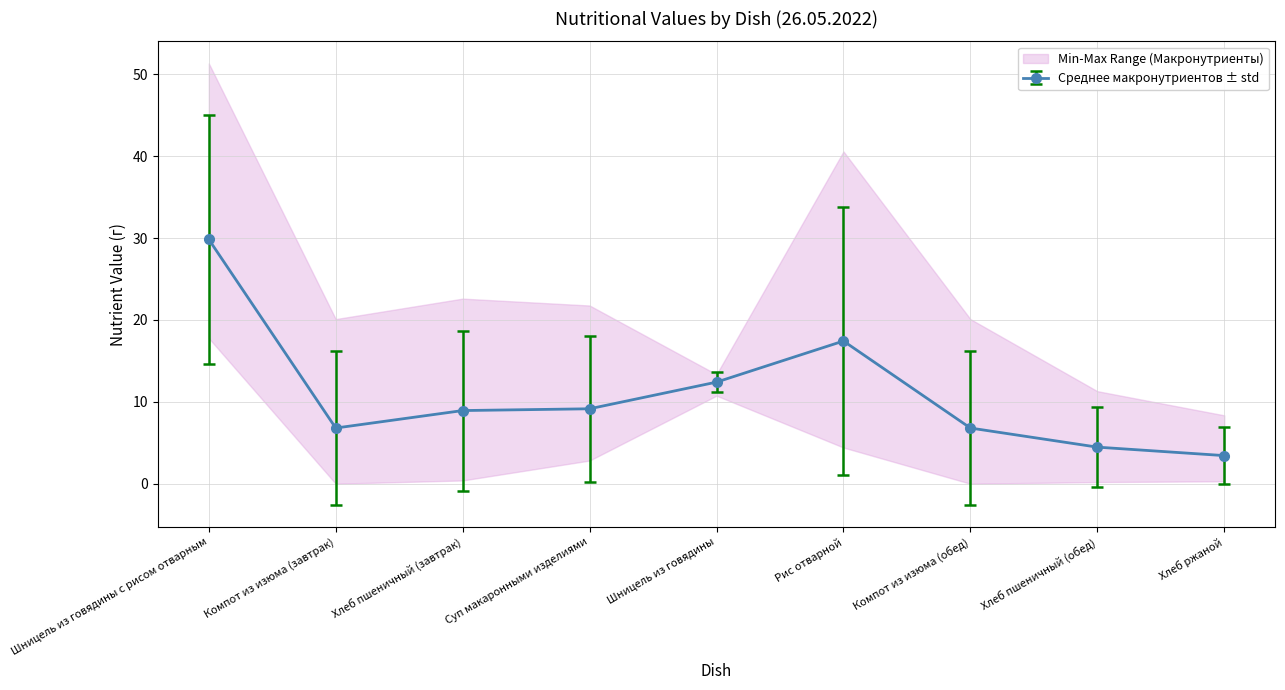

Between Шницель из говядины с рисом отварным and Суп макаронными изделиями, which series saw the biggest shift?

Углеводы